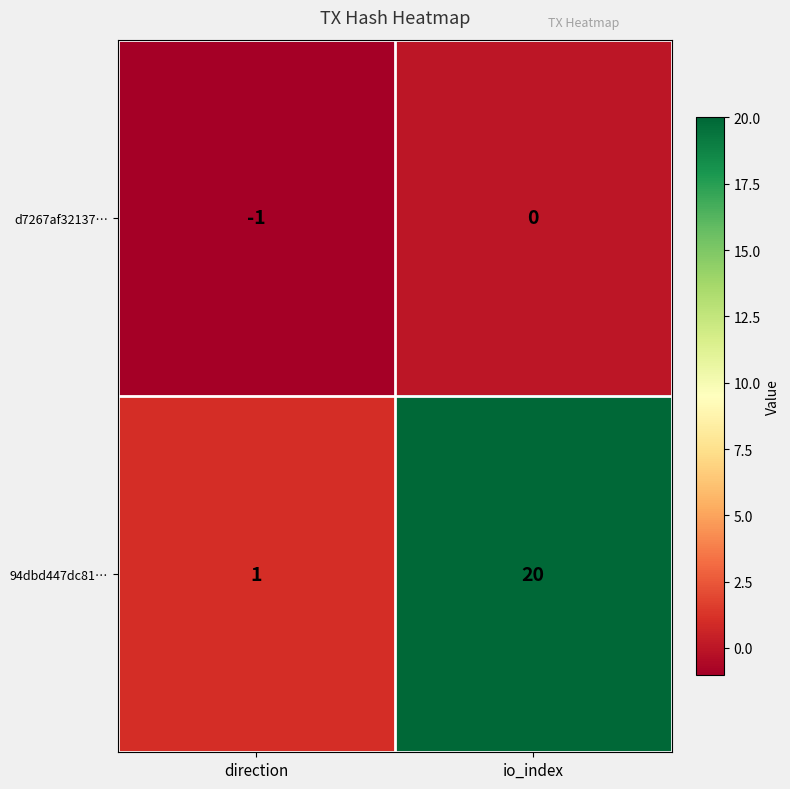

Reading left to right, list all the values displayed in this chart.

d7267af32137…: -1	0
94dbd447dc81…: 1	20